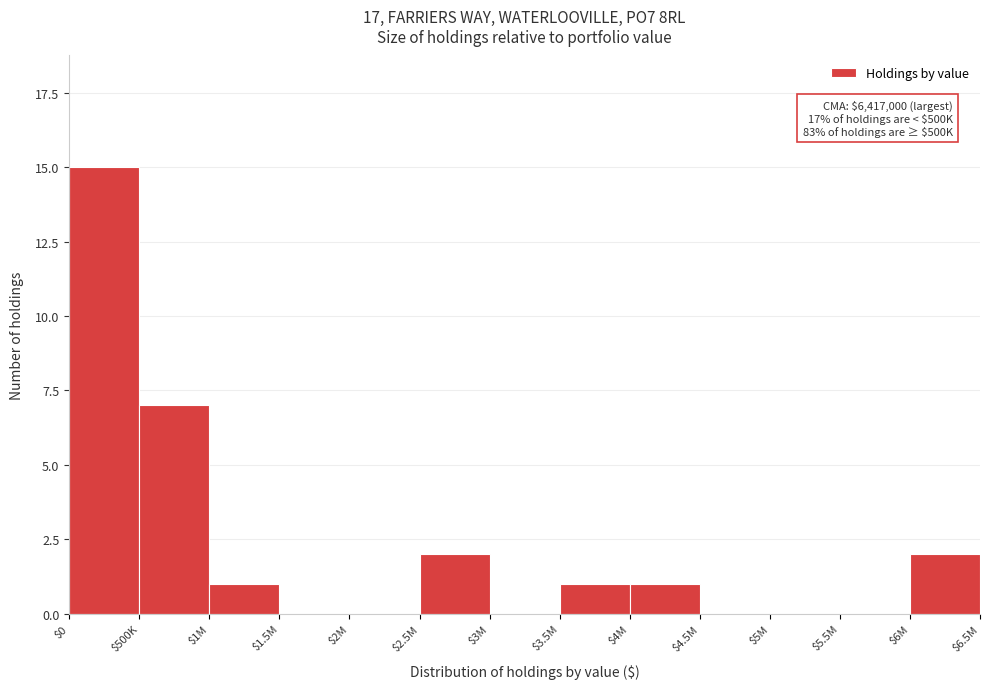

What is the sum of all values?

29